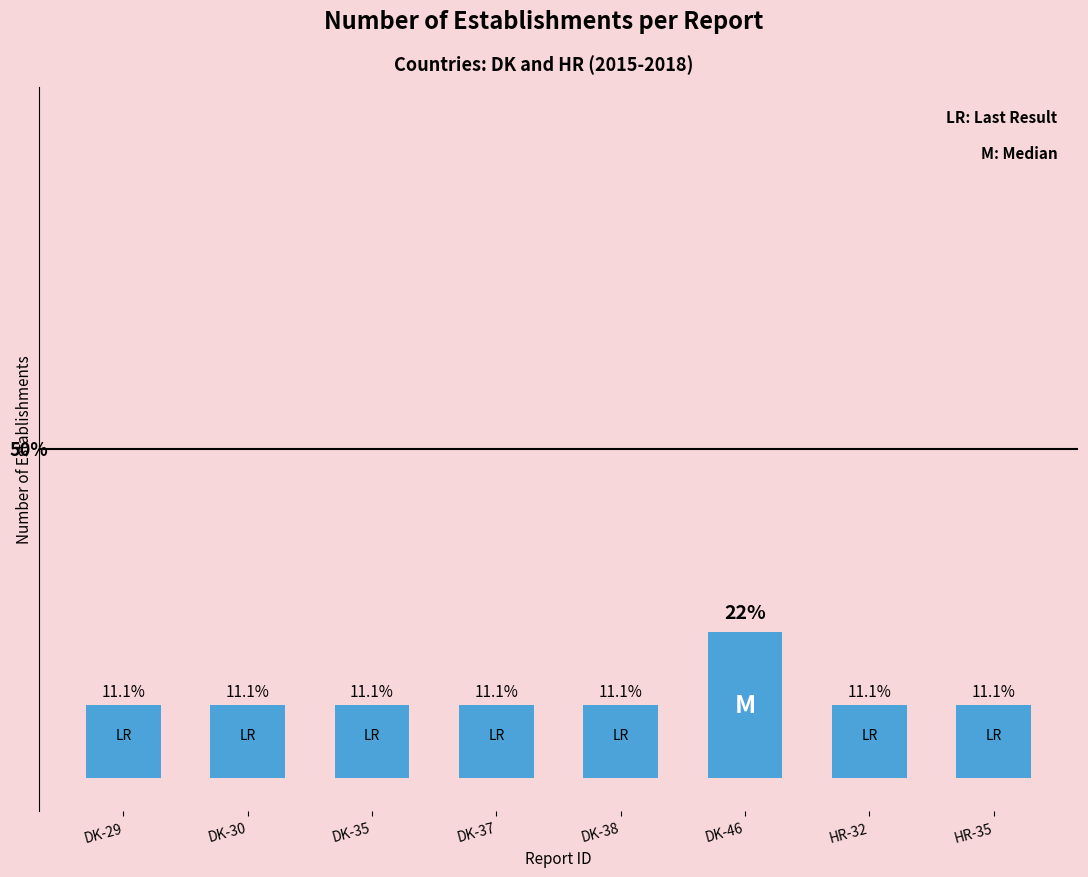

Between DK-29 and DK-46, which is larger?

DK-46